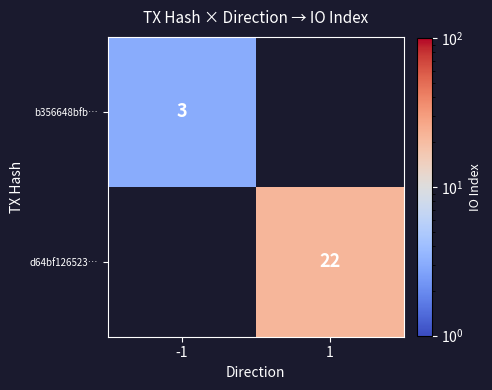

The b356648bfb… series shows 3 at -1. True or false?

True